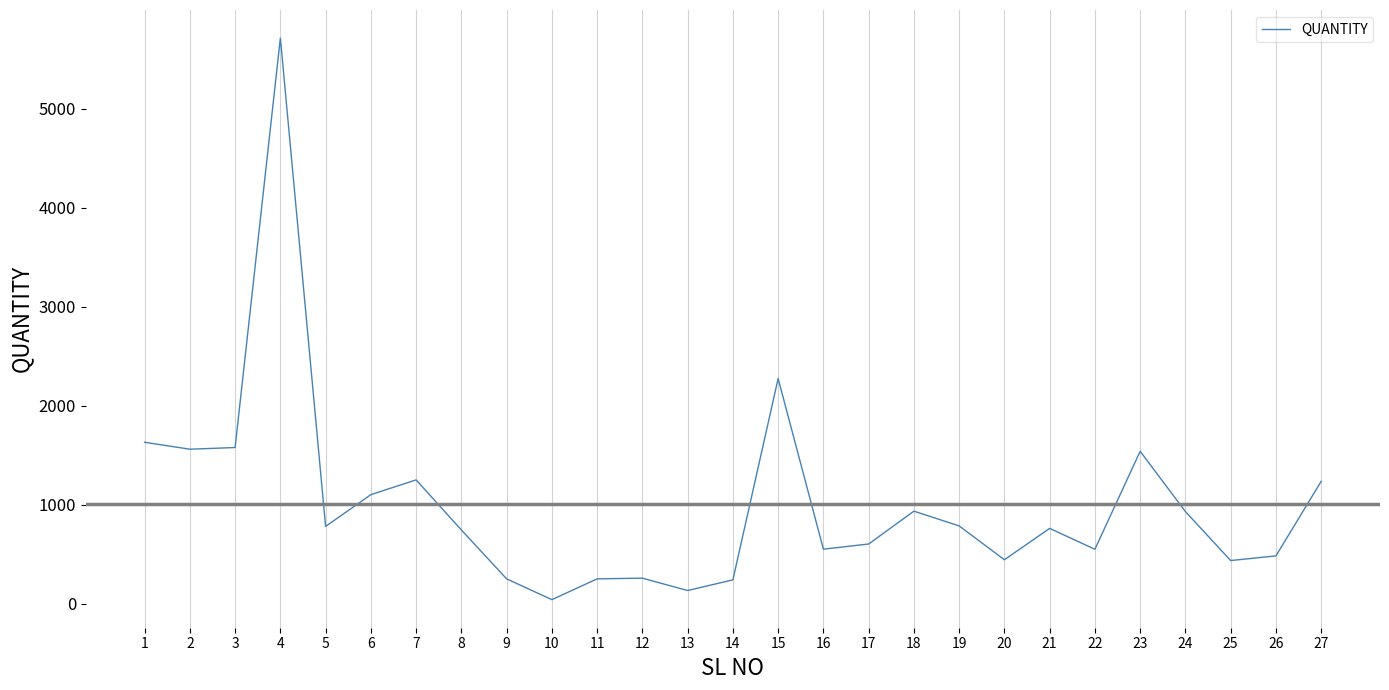

At which label is the value closest to 2877?

15